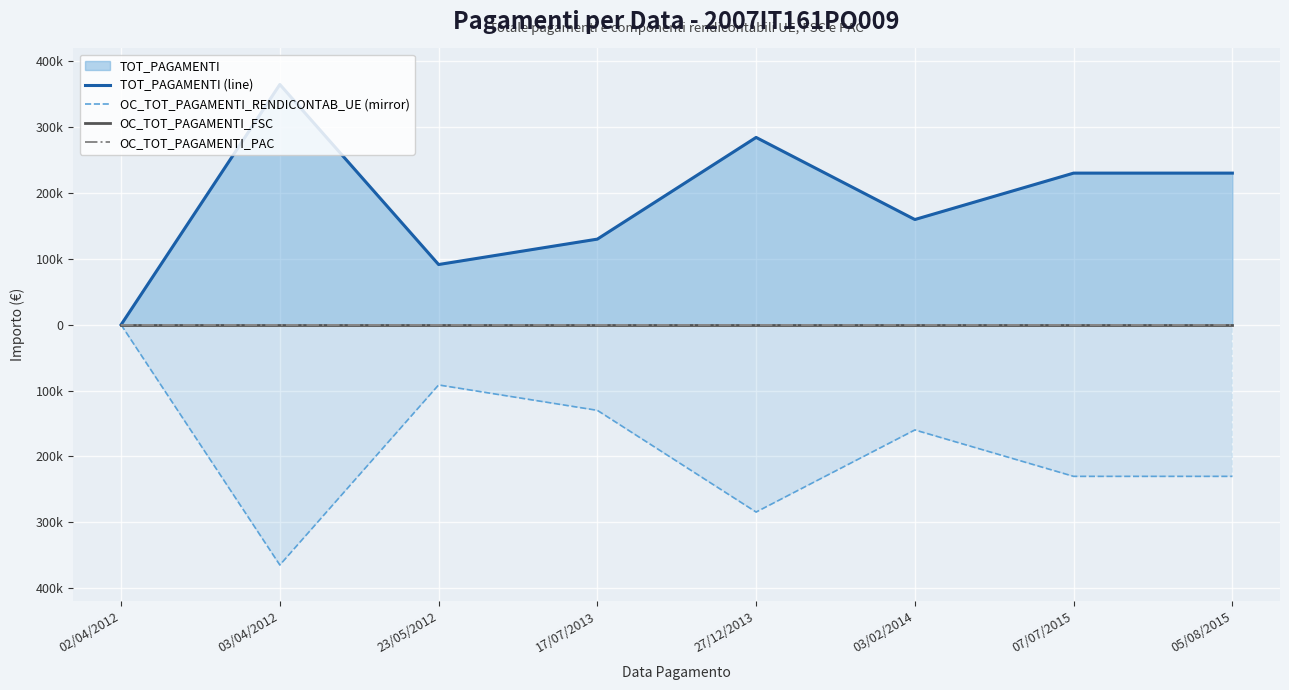

True or false: TOT_PAGAMENTI (line) has a value of -211884.6 at 02/04/2012.

False